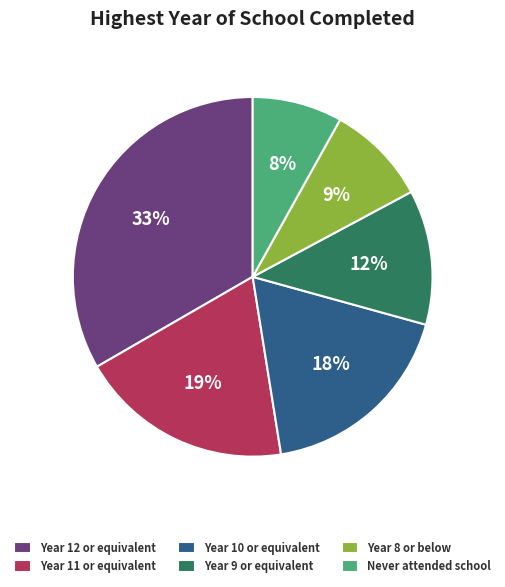

What is the ratio of the value at Year 10 or equivalent to the value at Year 11 or equivalent?

0.9